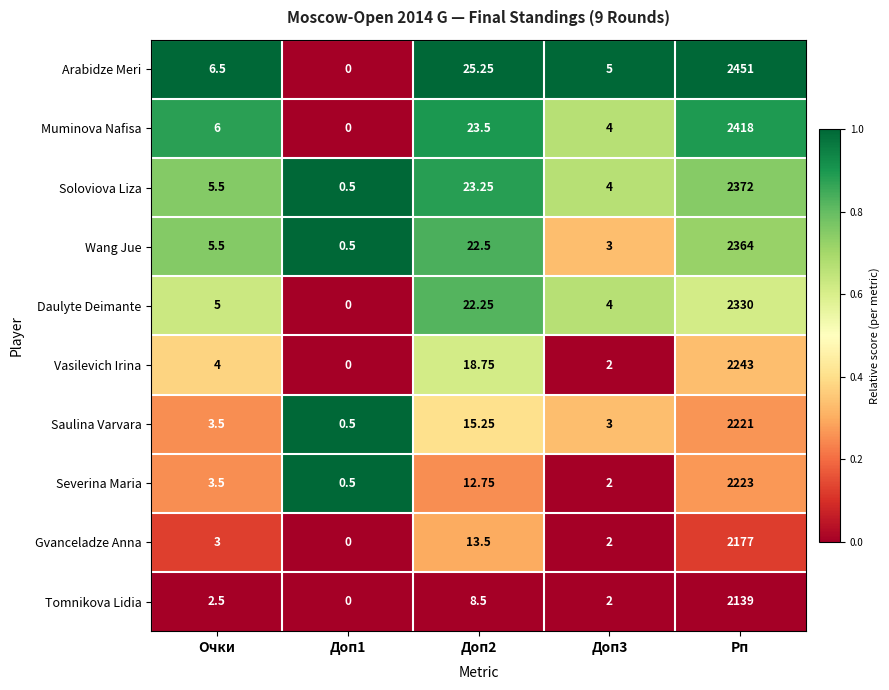

At Рп, list the series in order from largest to smallest.

Arabidze Meri, Muminova Nafisa, Soloviova Liza, Wang Jue, Daulyte Deimante, Vasilevich Irina, Severina Maria, Saulina Varvara, Gvanceladze Anna, Tomnikova Lidia